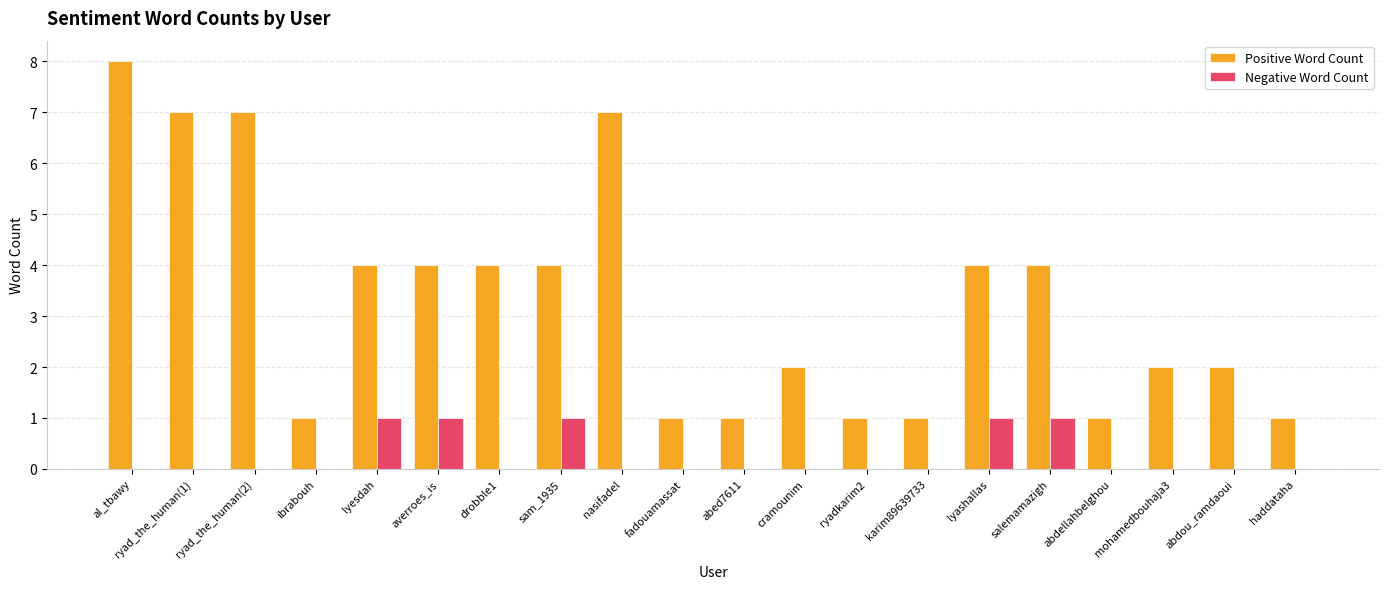

Where does the Positive Word Count series first go above 4?

al_tbawy